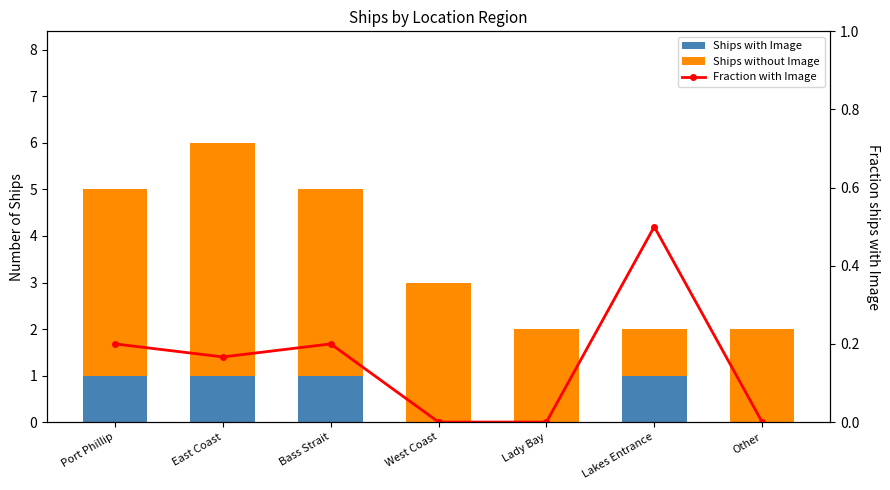

Which series changed the most between West Coast and Lady Bay?

Ships without Image